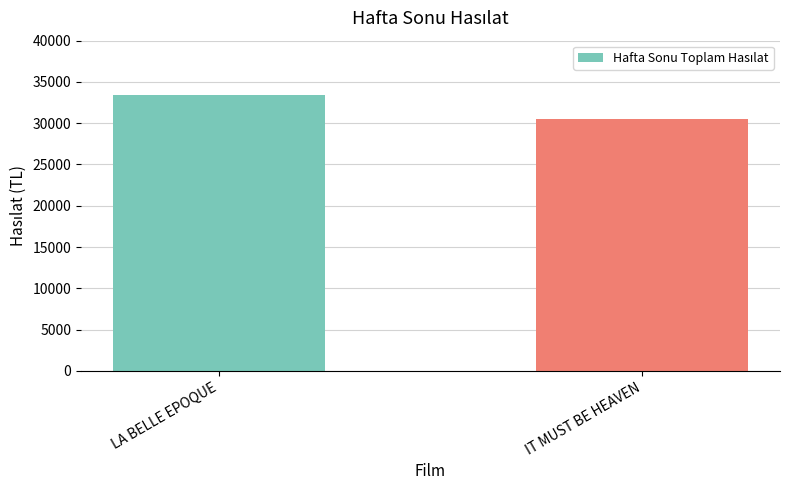

Count the number of categories in the chart.

2